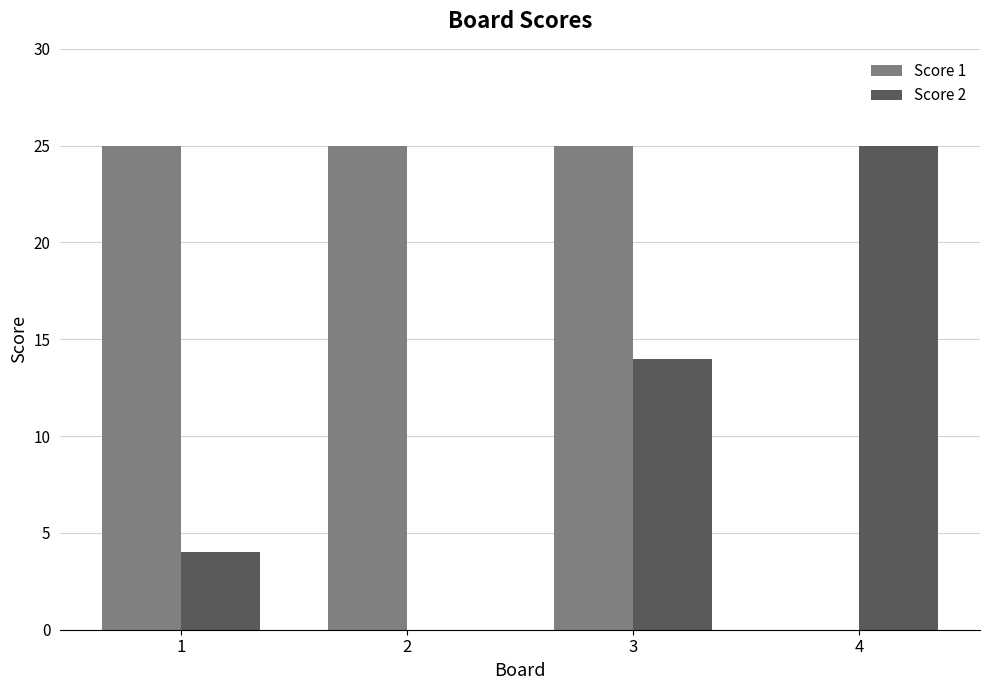

Count the Score 2 values in the range 4 to 25.

3